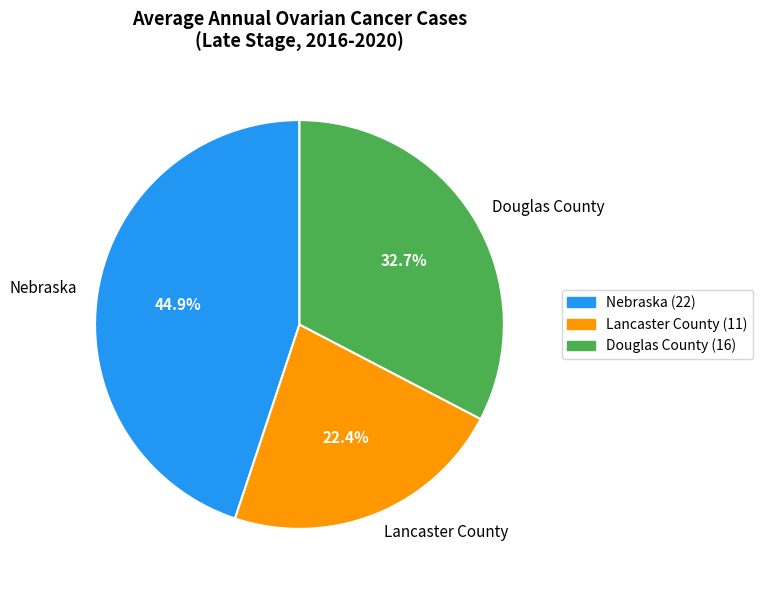

Does Douglas County represent more than half of the total?

No